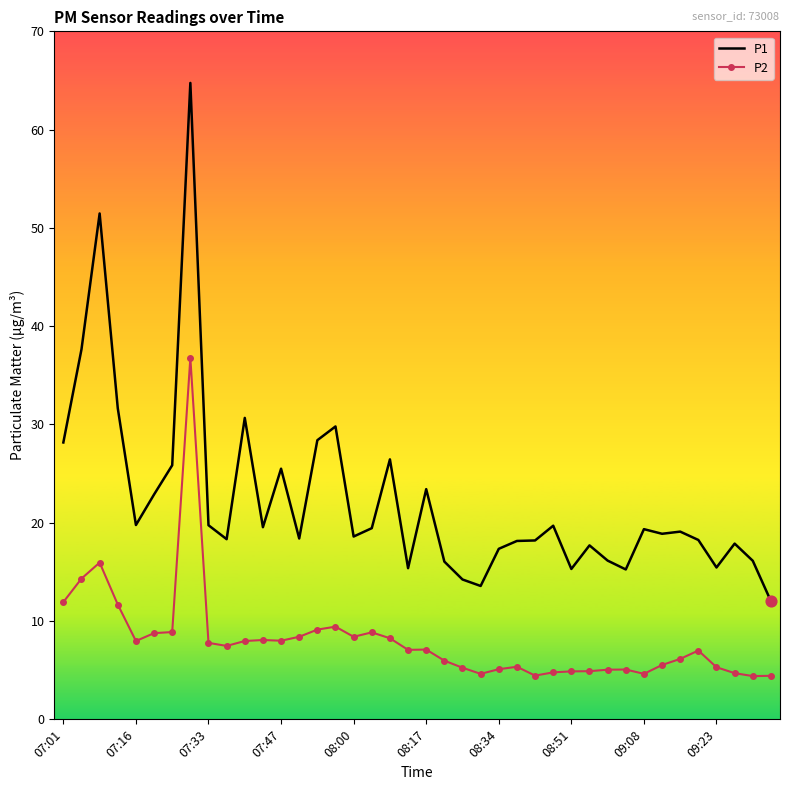

Rank the series by their average value, from lowest to highest.

P2, P1